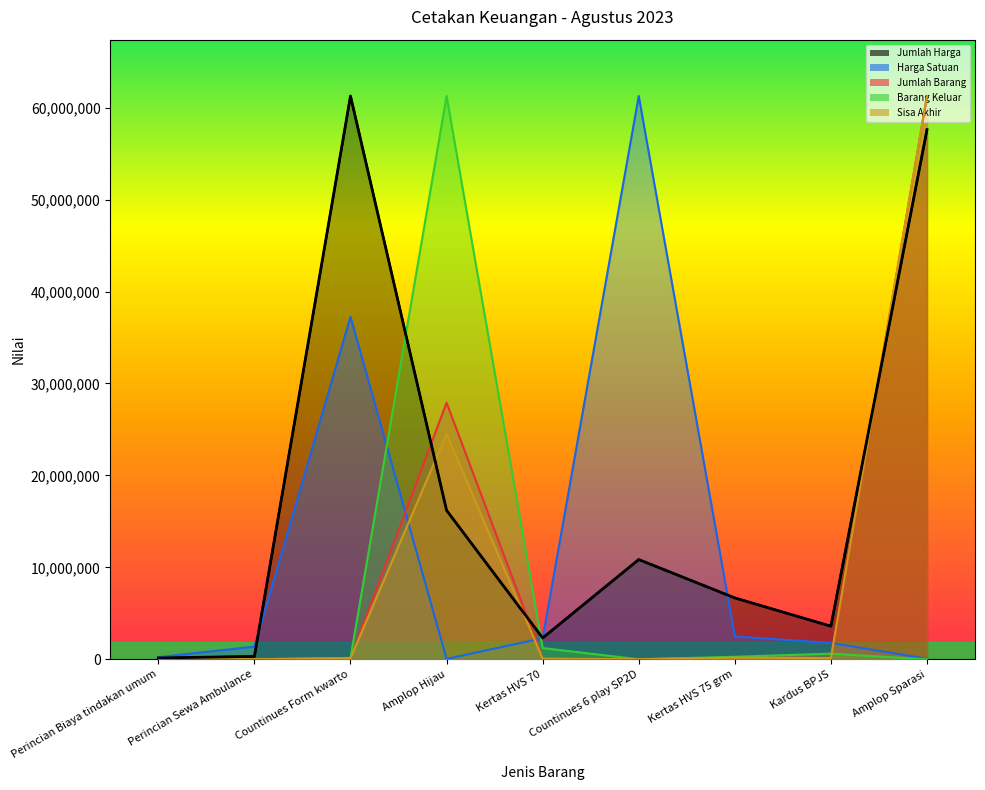

Where is the first local maximum for Sisa Akhir?

Amplop Hijau